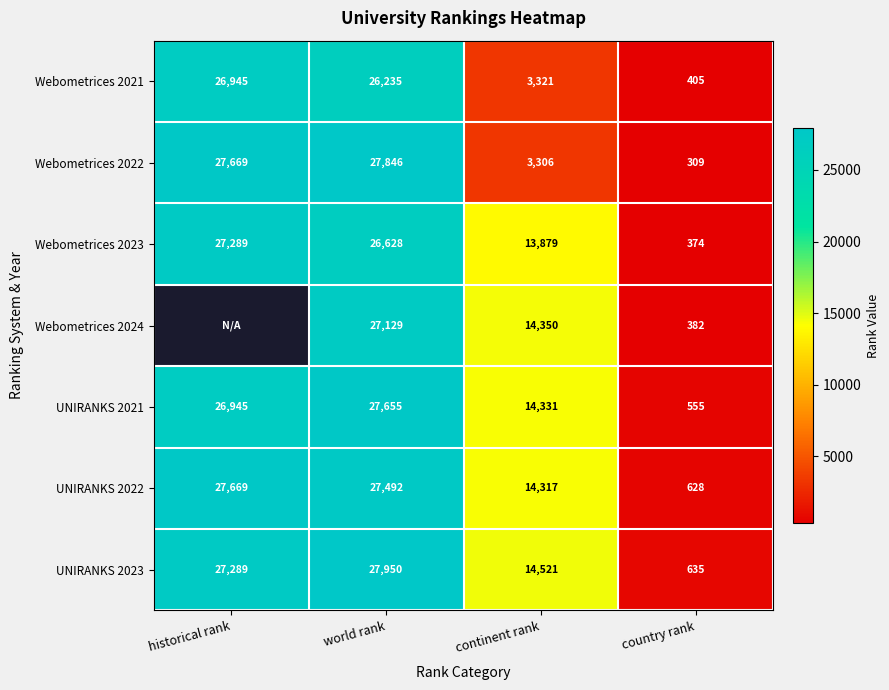

Which category has the lowest value in the Webometrices 2023 series?

country rank